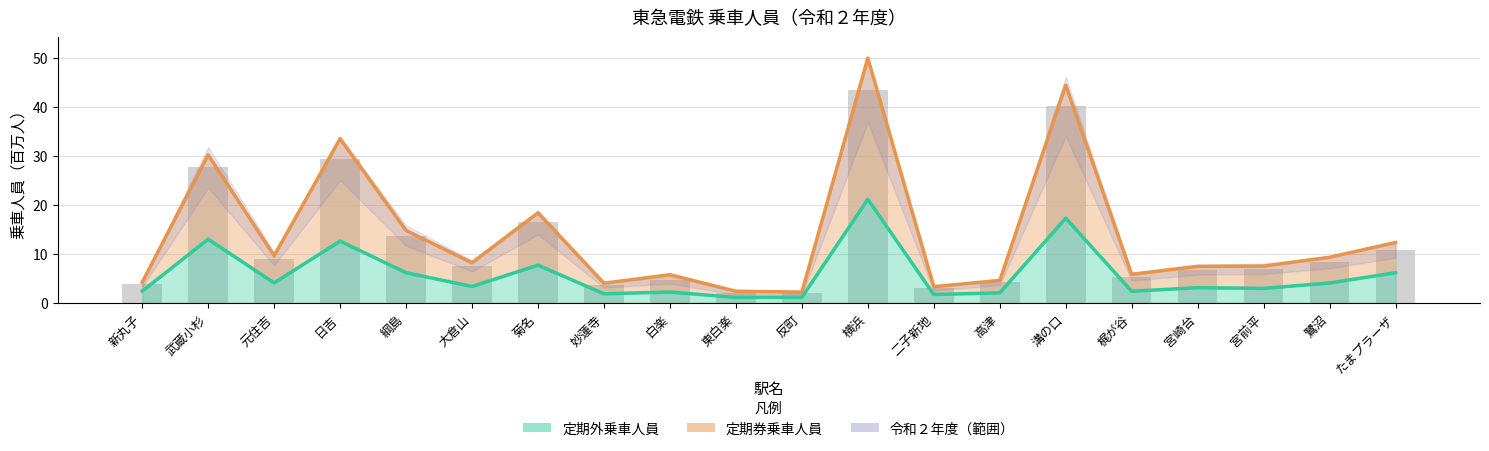

What is the sum of the 定期券乗車人員 values at 溝の口 and 反町?

46.6